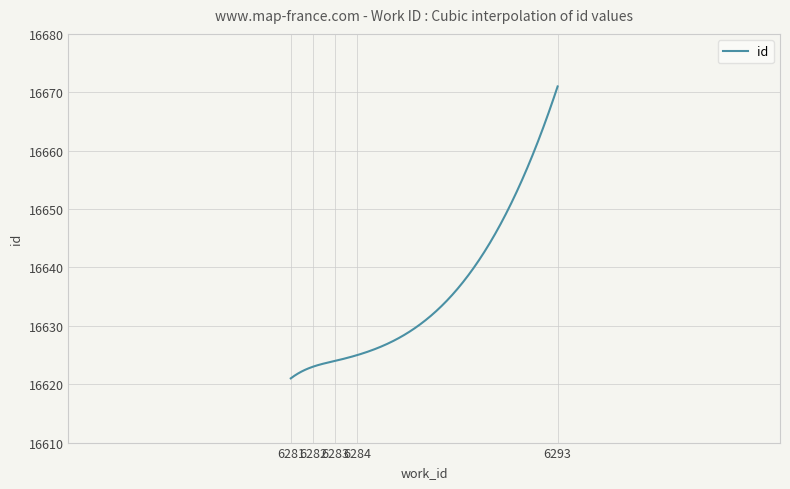

What is the greatest value displayed?

16671.0